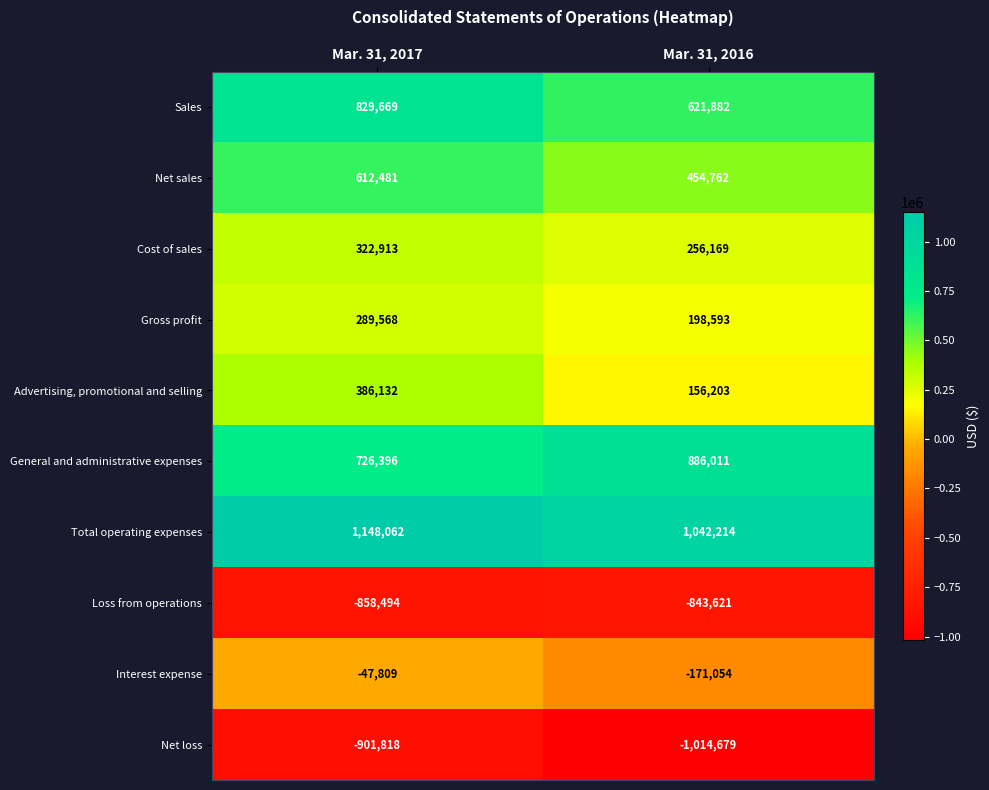

At which label is General and administrative expenses closest to 806203?

Mar. 31, 2017